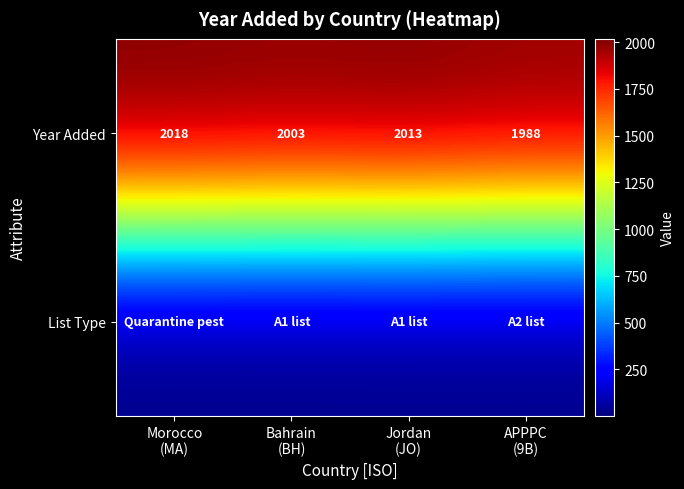

How many categories are shown in the chart?

4